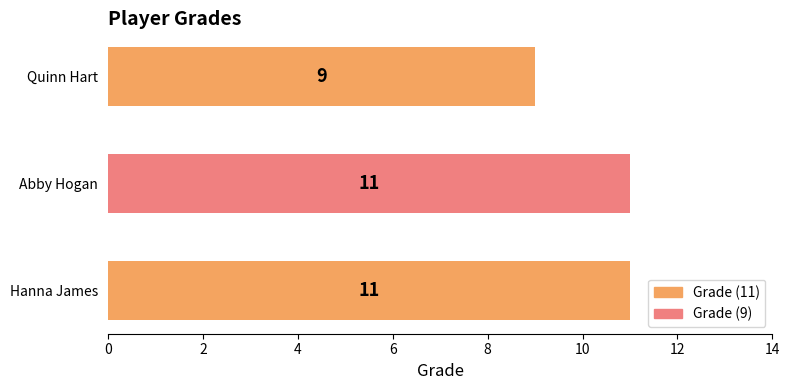

Count the values in the range 9 to 11.

3